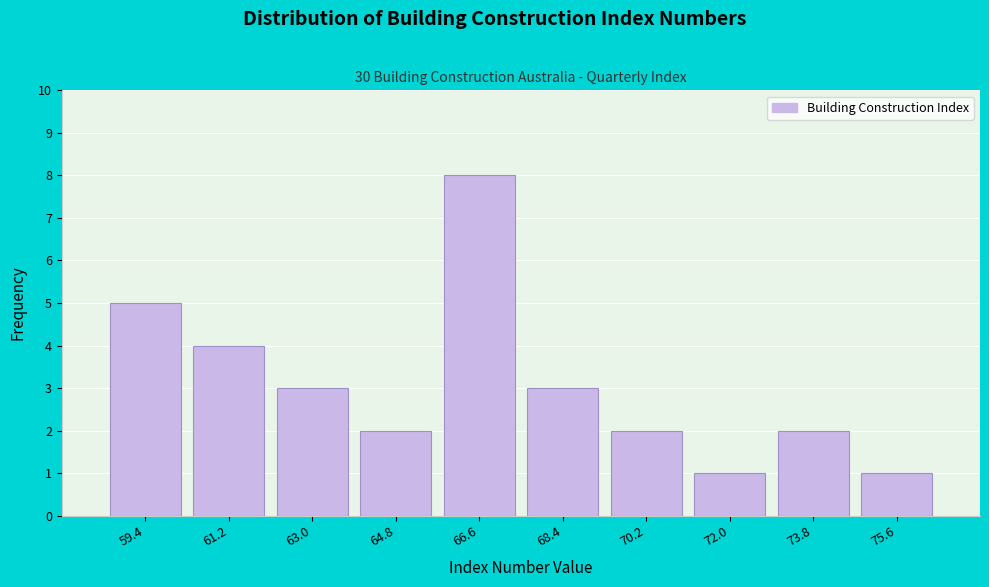

How tall is the bar that spans 71.1 to 72.9 on the x-axis? Neither the bar edges nor the heights are printed on the chart, so give them approximately, as read against the axes.

1